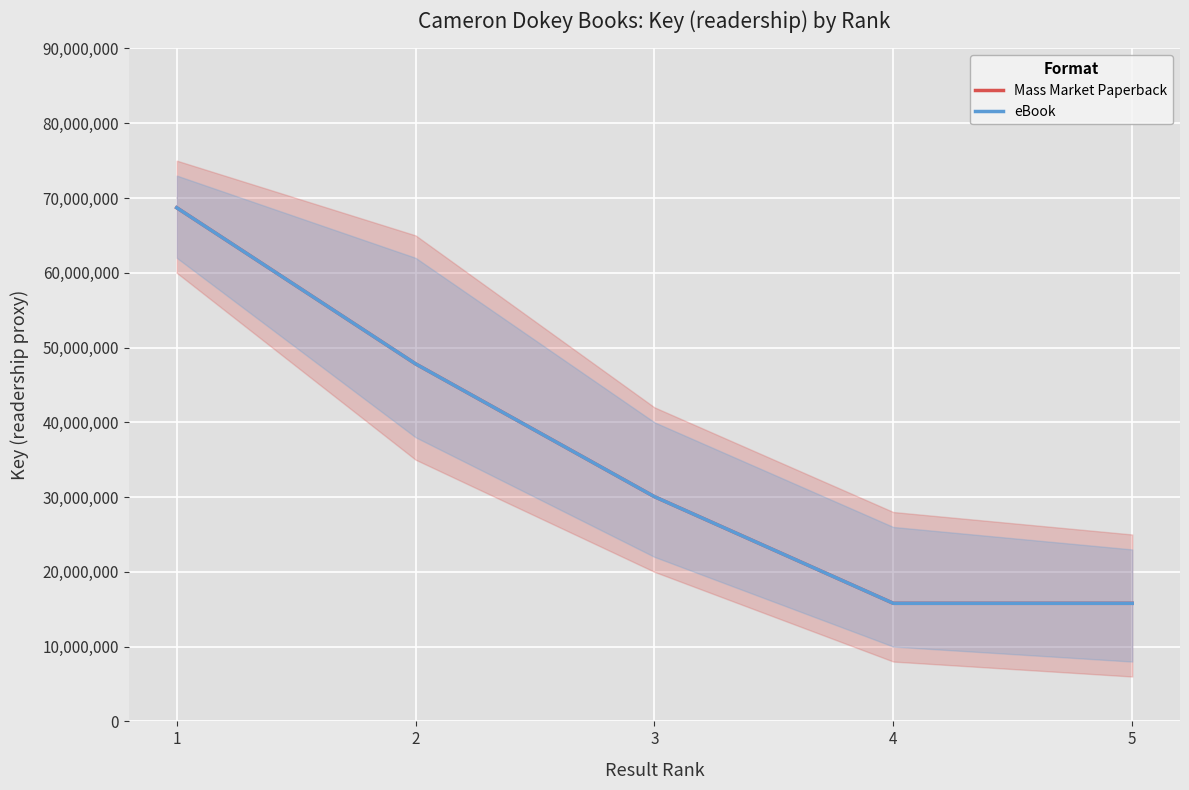

Reading right to left, what are all the values shown in this chart?

Mass Market Paperback: 5=15791757	4=15791723	3=30053562	2=47818501	1=68701688
eBook: 5=15791757	4=15791723	3=30053562	2=47818501	1=68701688